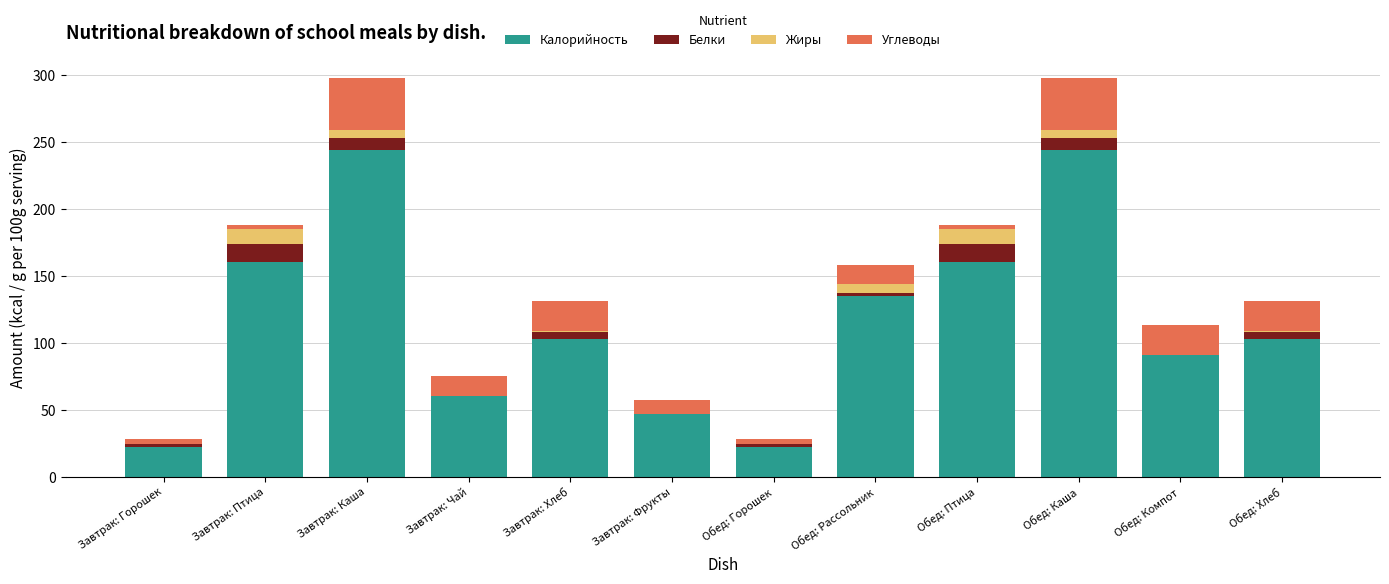

What is the difference between the Калорийность values at Обед: Компот and Завтрак: Горошек?

69